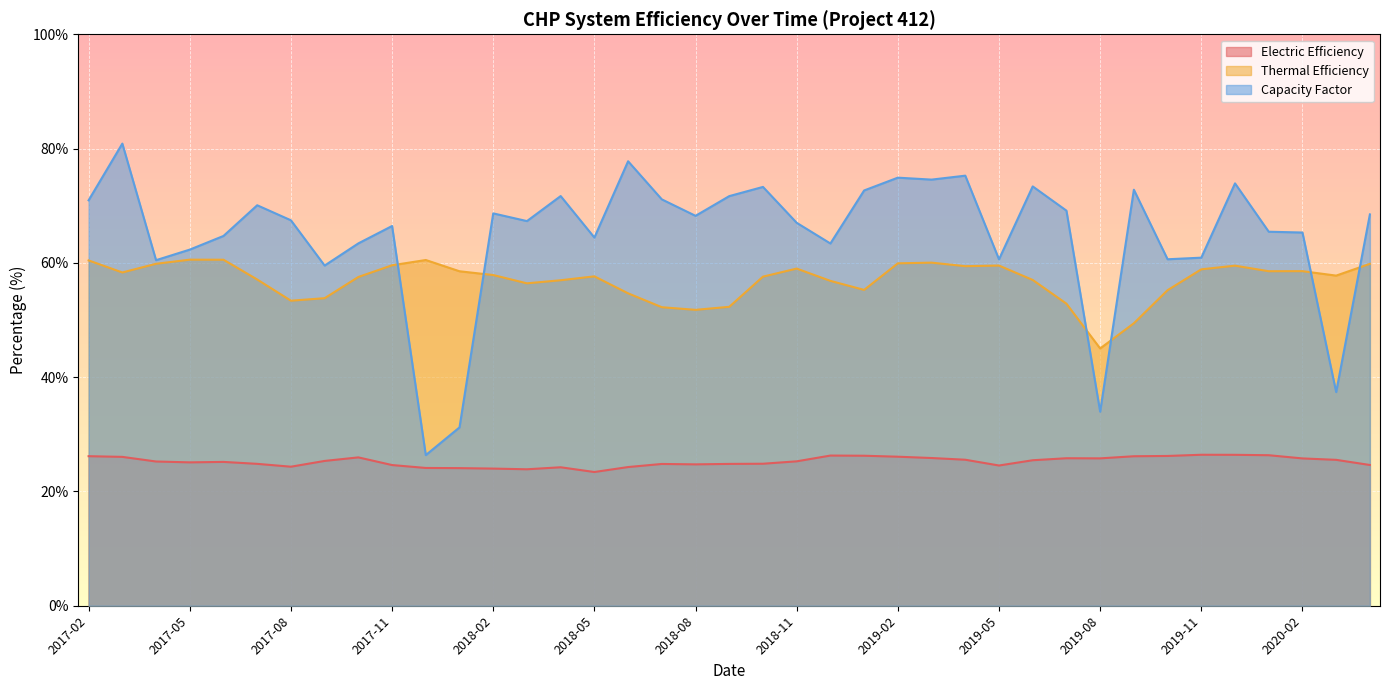

At how many categories does at least one series exceed 47?

38